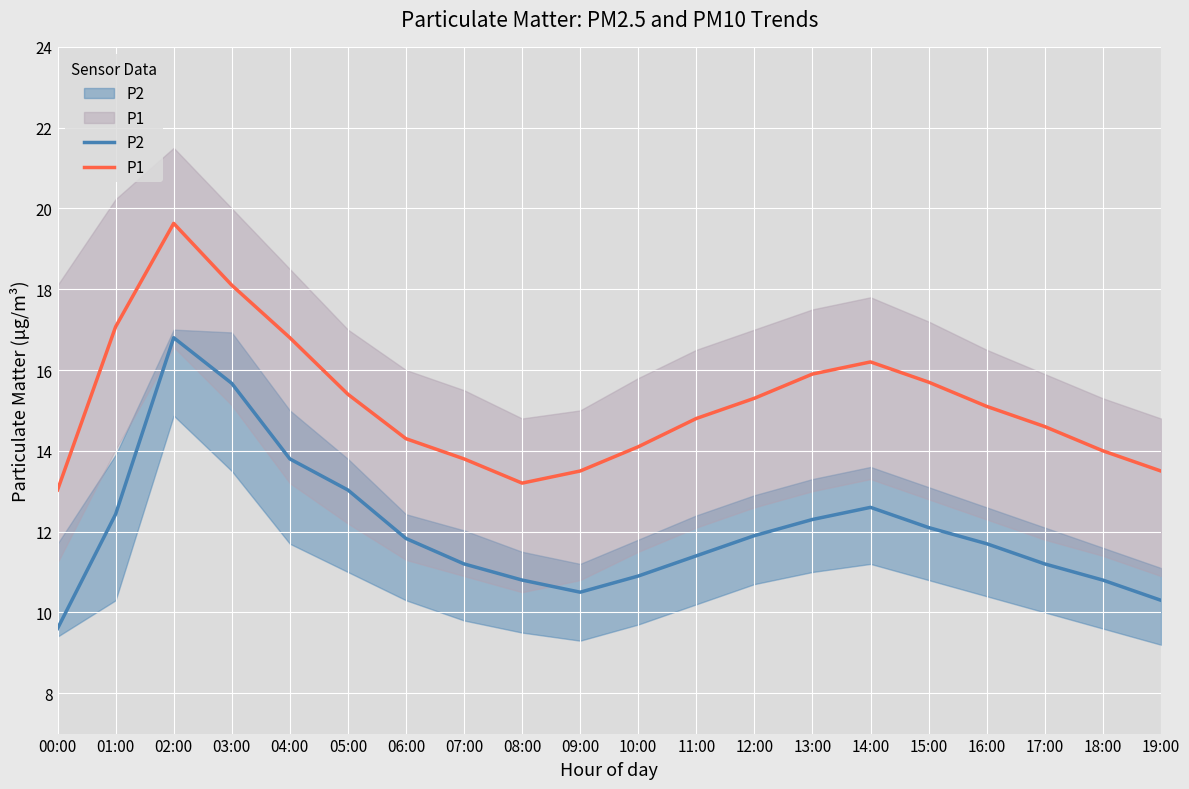

Reading left to right, extract all data points from this chart.

P2: 9.6	12.4	16.8	15.7	13.8	13.0	11.8	11.2	10.8	10.5	10.9	11.4	11.9	12.3	12.6	12.1	11.7	11.2	10.8	10.3
P1: 13.0	17.1	19.6	18.1	16.8	15.4	14.3	13.8	13.2	13.5	14.1	14.8	15.3	15.9	16.2	15.7	15.1	14.6	14.0	13.5